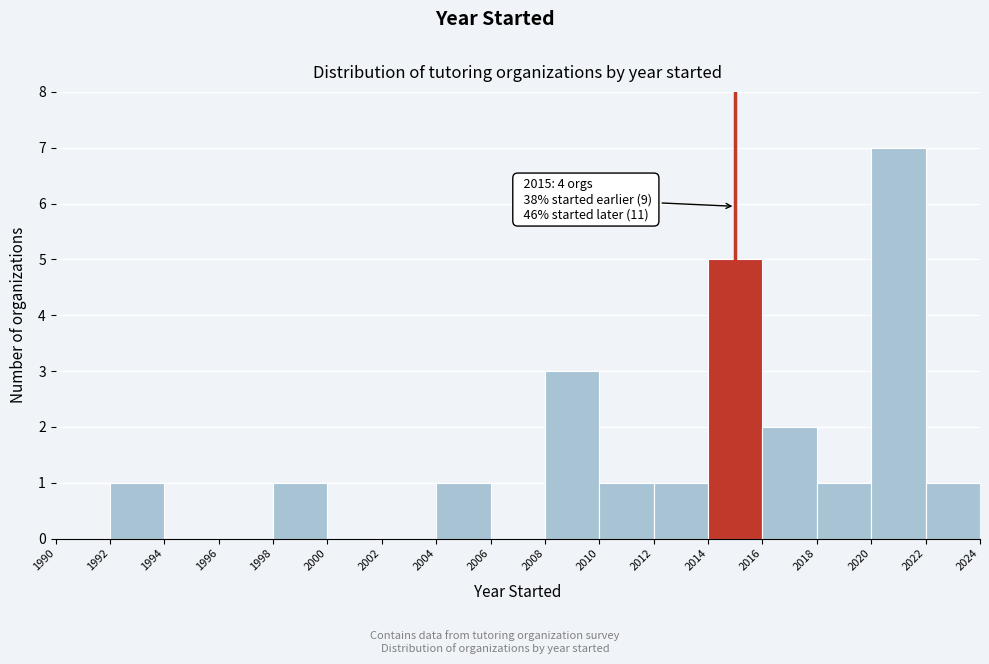

Which range on the x-axis has the tallest bar?

2020 to 2022